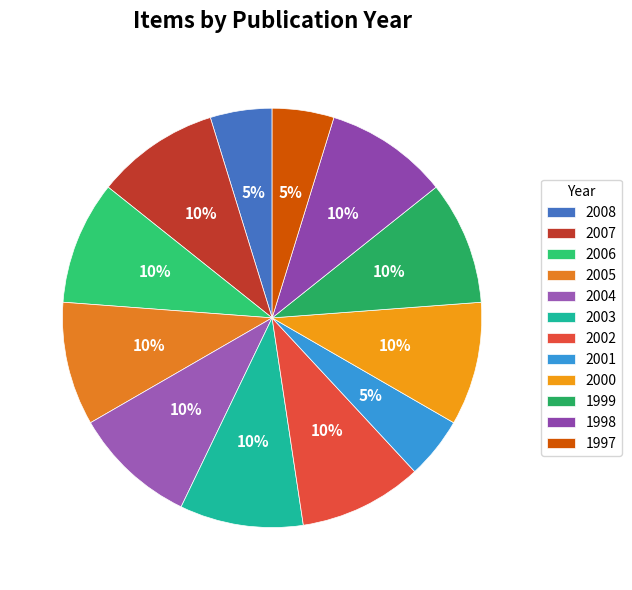

How many slices are in this pie chart?

12